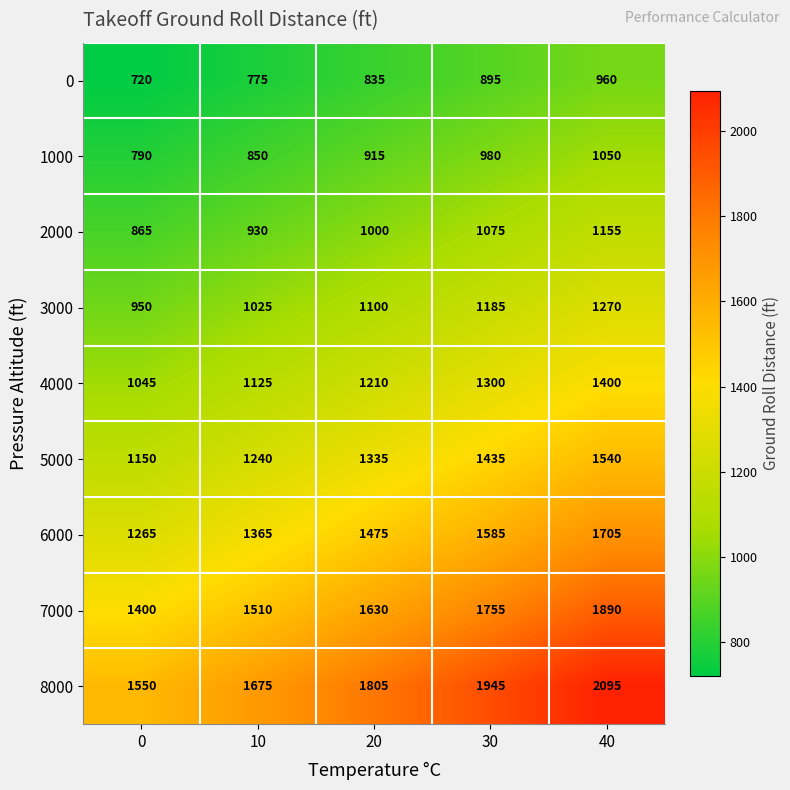

Is it true that 1000 equals 1274 at 0?

False